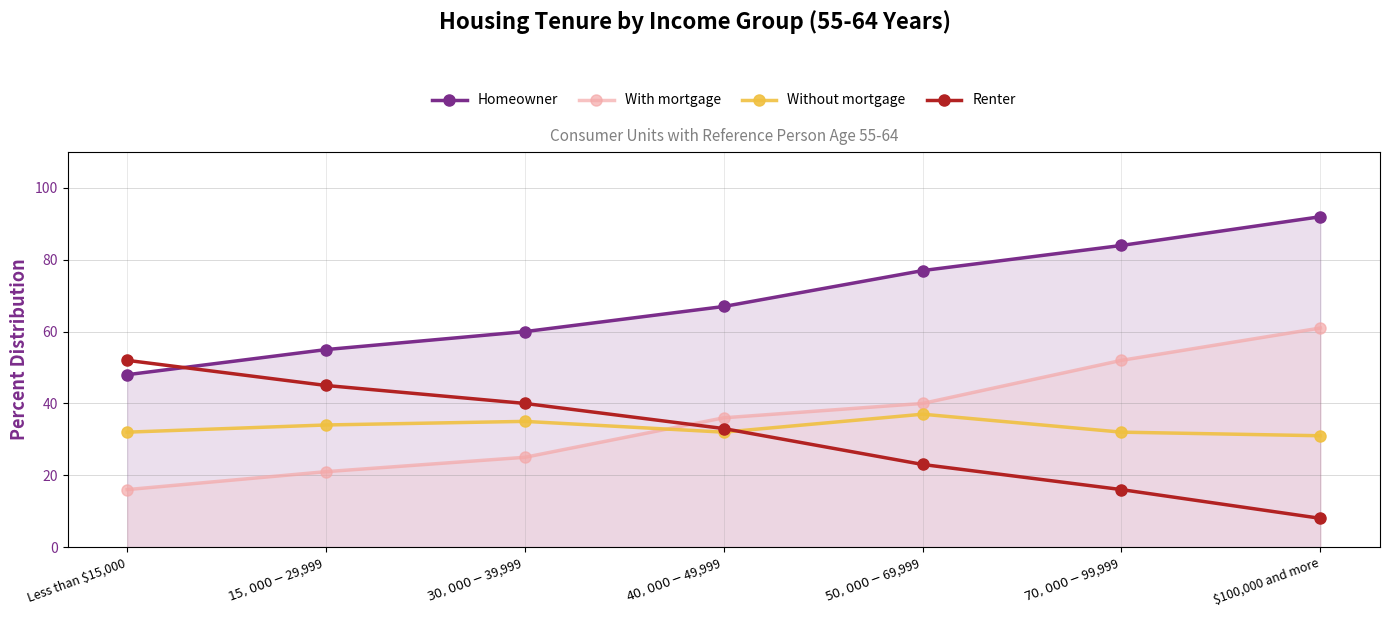

Reading right to left, transcribe all the data shown in this chart.

Homeowner: $100,000 and more=92	$70,000-$99,999=84	$50,000-$69,999=77	$40,000-$49,999=67	$30,000-$39,999=60	$15,000-$29,999=55	Less than $15,000=48
With mortgage: $100,000 and more=61	$70,000-$99,999=52	$50,000-$69,999=40	$40,000-$49,999=36	$30,000-$39,999=25	$15,000-$29,999=21	Less than $15,000=16
Without mortgage: $100,000 and more=31	$70,000-$99,999=32	$50,000-$69,999=37	$40,000-$49,999=32	$30,000-$39,999=35	$15,000-$29,999=34	Less than $15,000=32
Renter: $100,000 and more=8	$70,000-$99,999=16	$50,000-$69,999=23	$40,000-$49,999=33	$30,000-$39,999=40	$15,000-$29,999=45	Less than $15,000=52